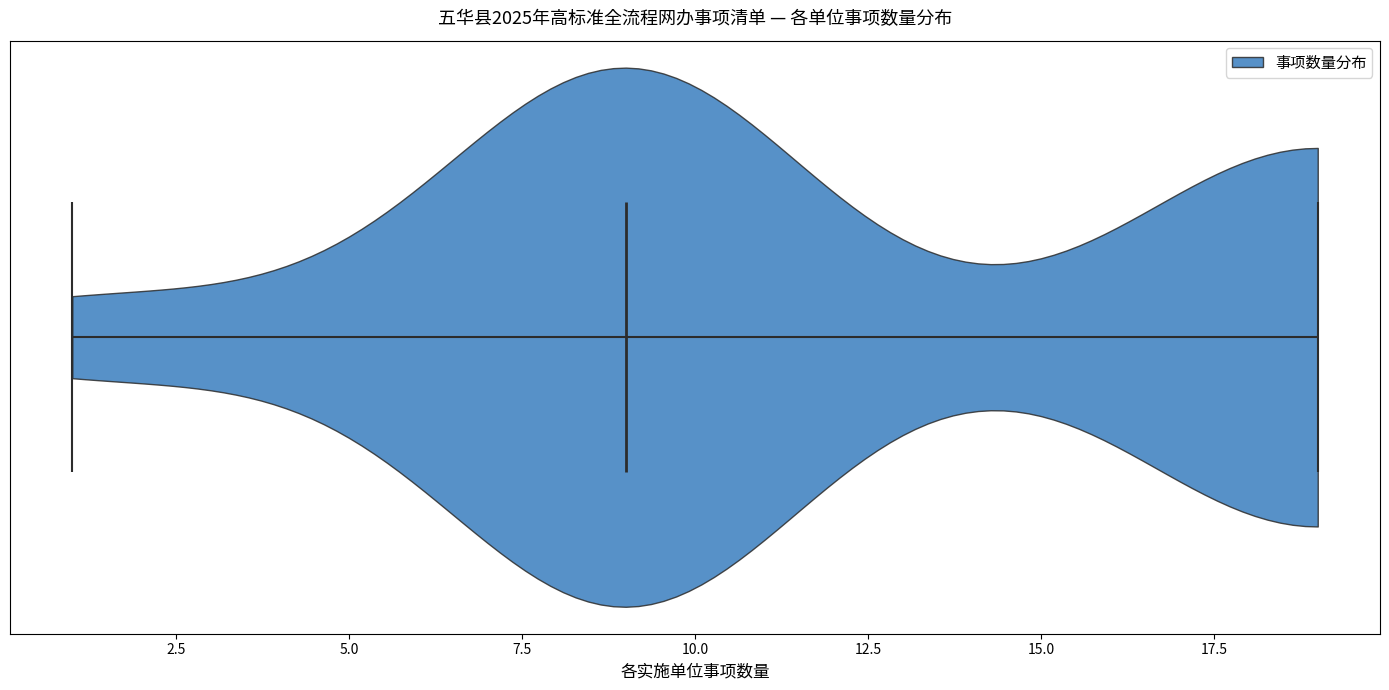

Read this violin plot against the x-axis: where its median line is, and the lowest and highest points the violin reaches. The values are not printed on the chart, so give them approximately, as read against the axis.

median line 9, lowest point 1, highest point 19